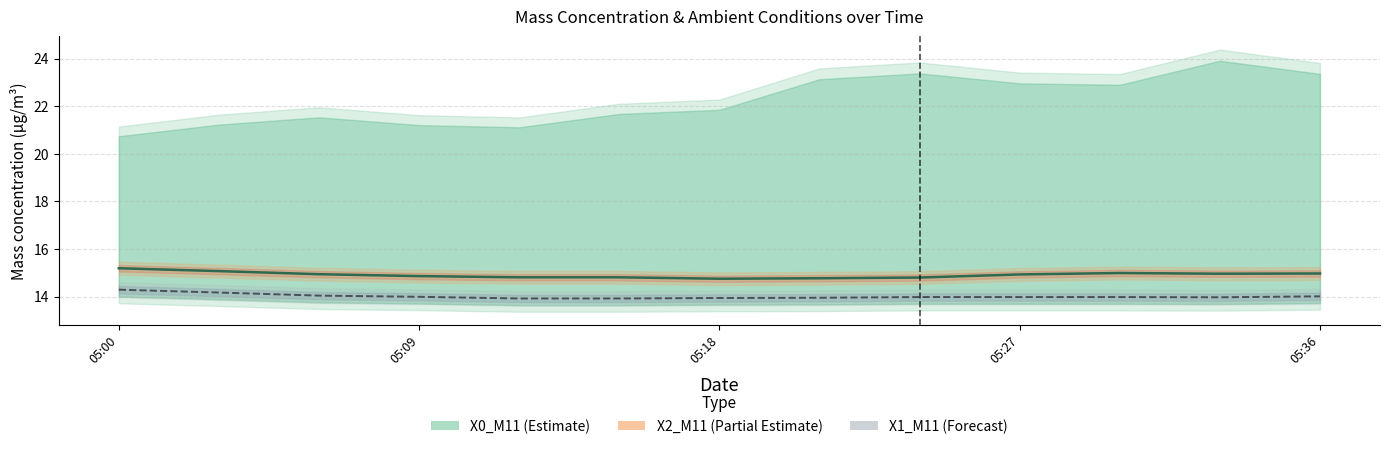

The value of X2_M11 at 05:09 is 14.9. True or false?

True